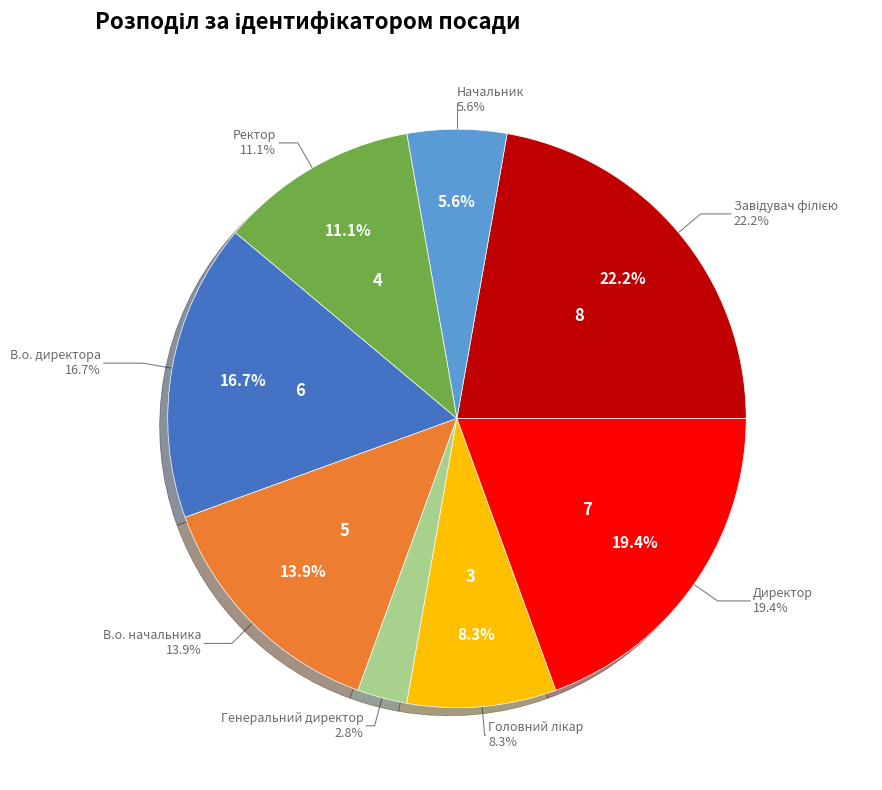

Do Начальник and Генеральний директор together represent more than half of the pie?

No